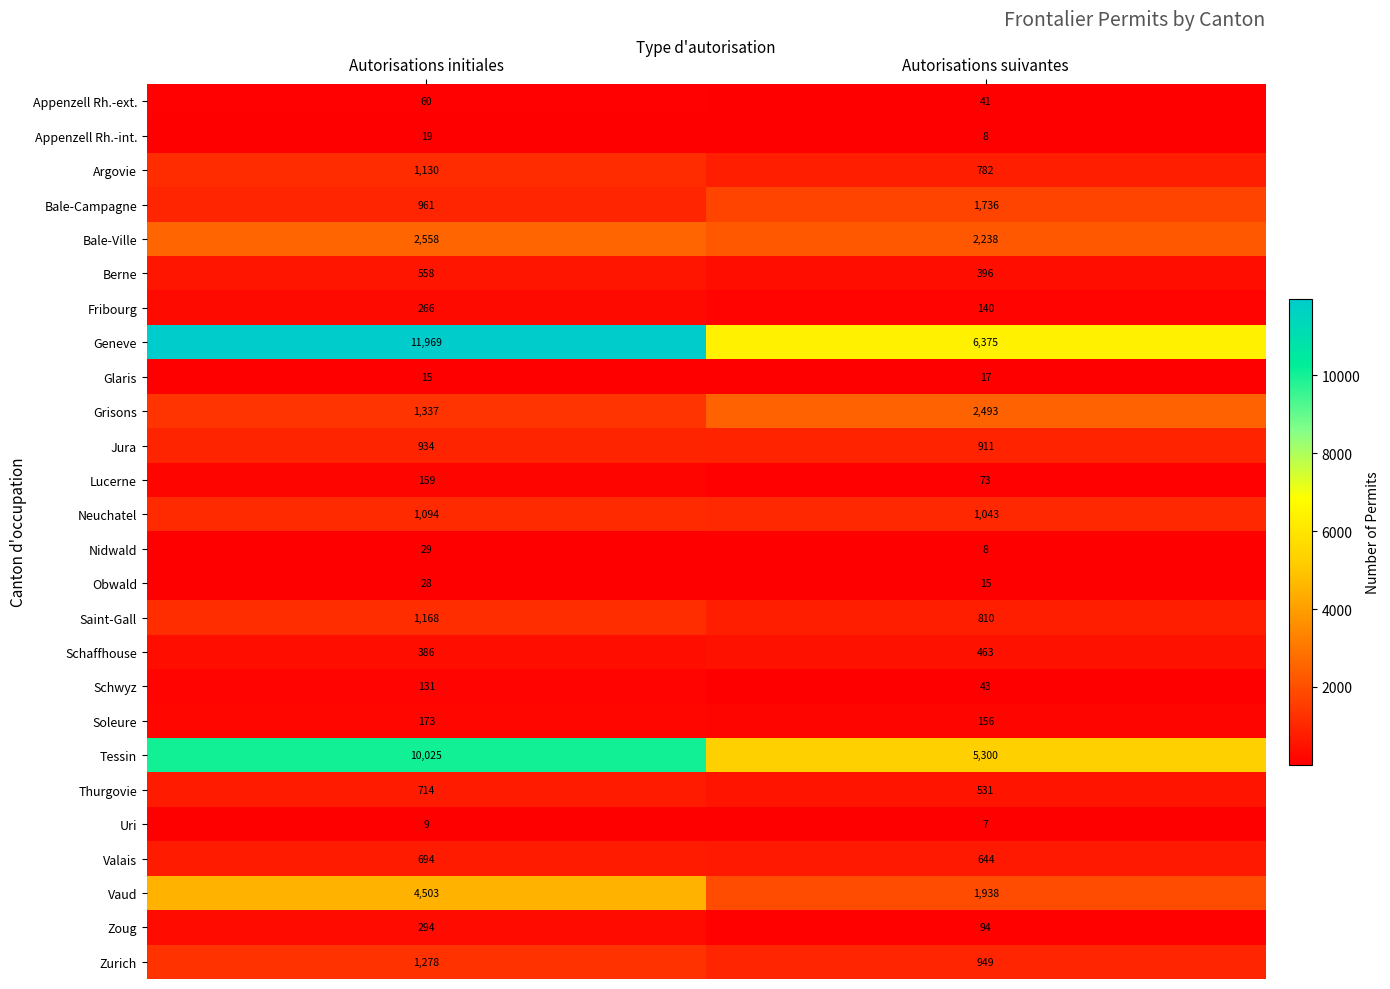

Rank the series by their maximum value, from highest to lowest.

Geneve, Tessin, Vaud, Bale-Ville, Grisons, Bale-Campagne, Zurich, Saint-Gall, Argovie, Neuchatel, Jura, Thurgovie, Valais, Berne, Schaffhouse, Zoug, Fribourg, Soleure, Lucerne, Schwyz, Appenzell Rh.-ext., Nidwald, Obwald, Appenzell Rh.-int., Glaris, Uri